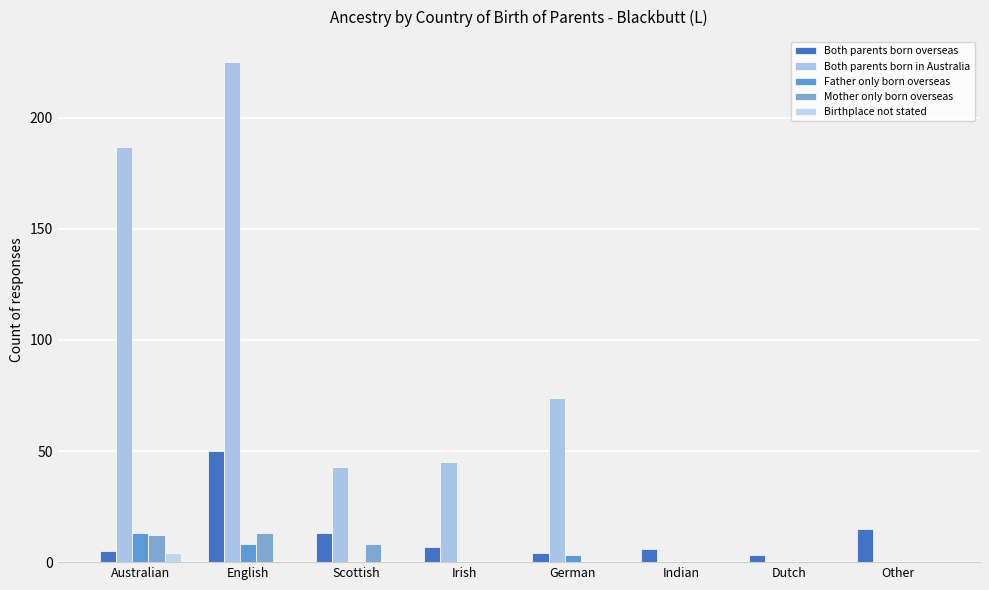

Between Other and Indian, which is larger?

Other